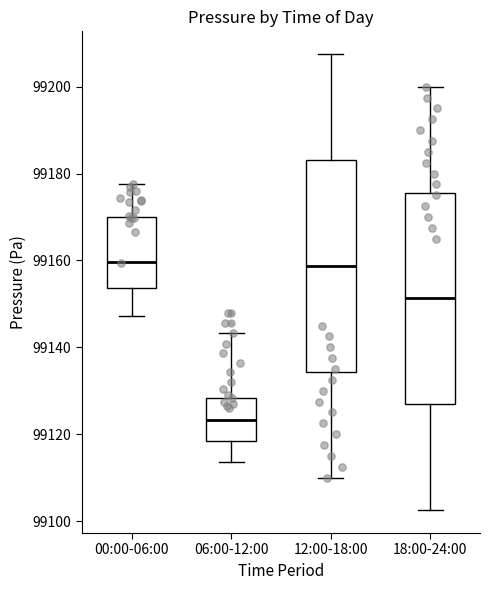

Reading left to right, read every box against the y-axis: the position of its median line, the range the box covers, and the ends of its whiskers. The values are not printed on the chart, so give them approximately, as read against the axis.

00:00-06:00: median 99160, box 99154 to 99170, whiskers 99148 to 99178
06:00-12:00: median 99124, box 99118 to 99128, whiskers 99114 to 99144
12:00-18:00: median 99158, box 99134 to 99184, whiskers 99110 to 99208
18:00-24:00: median 99152, box 99126 to 99176, whiskers 99102 to 99200